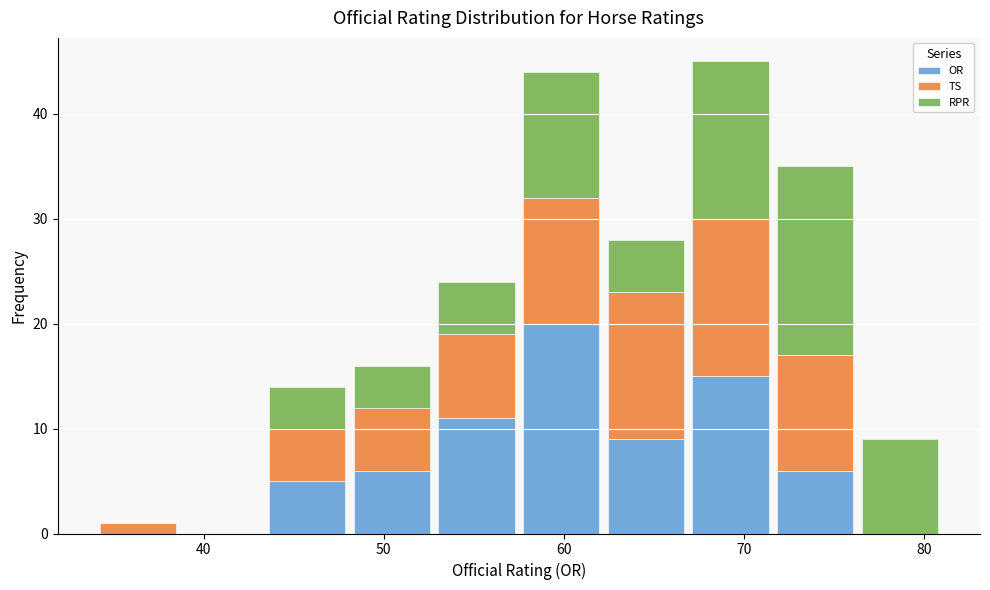

Reading left to right, list every stacked bar in this chart as the range it spans on the x-axis followed by its total height. Neither the bar edges nor the heights are printed on the chart, so give them approximately, as read against the axes.

34.0 to 38.7: 1
38.7 to 43.4: 0
43.4 to 48.1: 14
48.1 to 52.8: 16
52.8 to 57.5: 24
57.5 to 62.2: 44
62.2 to 66.9: 28
66.9 to 71.6: 45
71.6 to 76.3: 35
76.3 to 81.0: 9